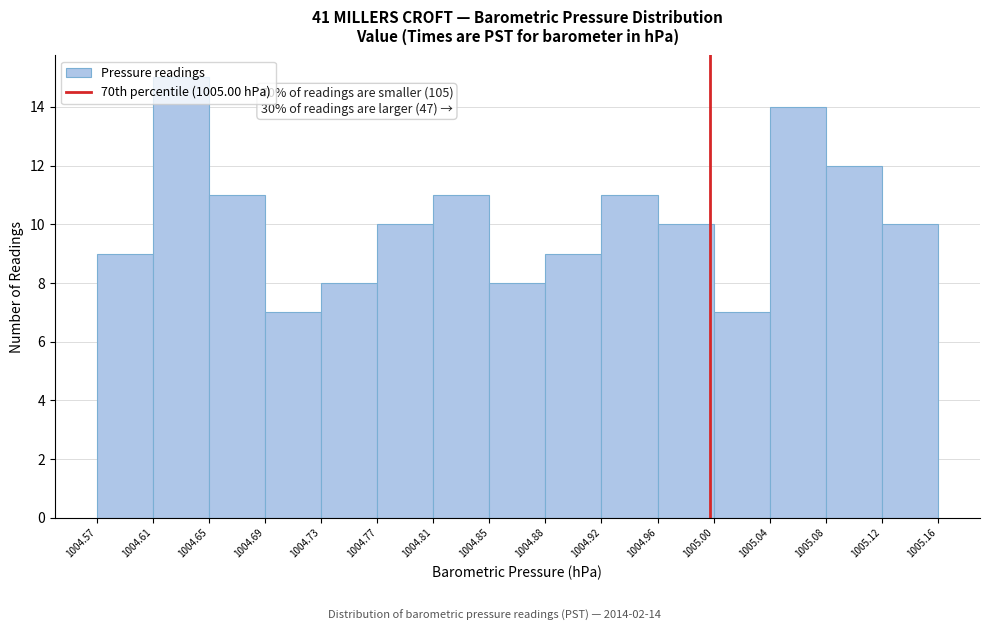

Which range on the x-axis has the tallest bar?

1004.61 to 1004.65